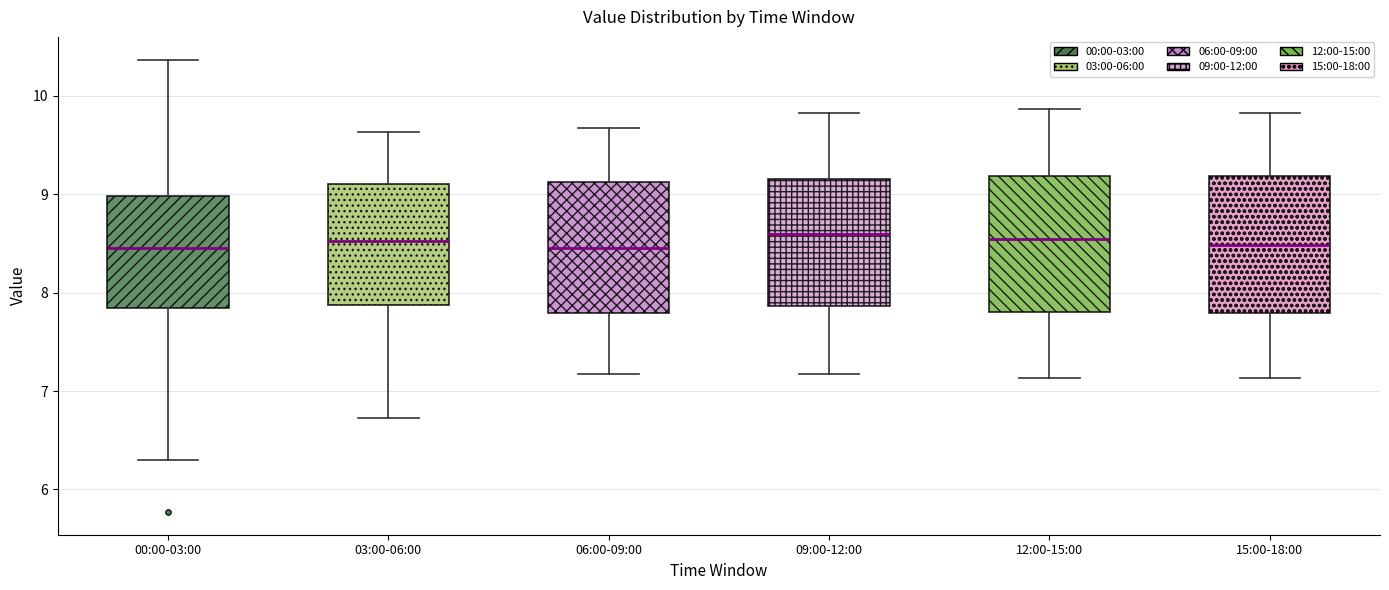

Reading left to right, read every box against the y-axis: the position of its median line, the range the box covers, and the ends of its whiskers. The values are not printed on the chart, so give them approximately, as read against the axis.

00:00-03:00: median 8.5, box 7.8 to 9.0, whiskers 6.3 to 10.4
03:00-06:00: median 8.5, box 7.9 to 9.1, whiskers 6.7 to 9.6
06:00-09:00: median 8.5, box 7.8 to 9.1, whiskers 7.2 to 9.7
09:00-12:00: median 8.6, box 7.9 to 9.2, whiskers 7.2 to 9.8
12:00-15:00: median 8.6, box 7.8 to 9.2, whiskers 7.1 to 9.9
15:00-18:00: median 8.5, box 7.8 to 9.2, whiskers 7.1 to 9.8